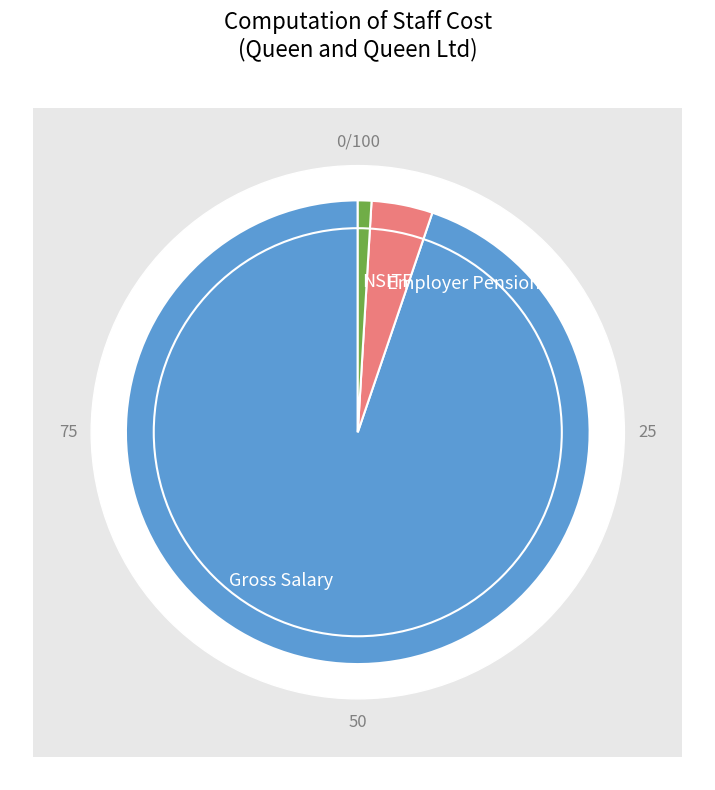

How many segments does this pie chart have?

3